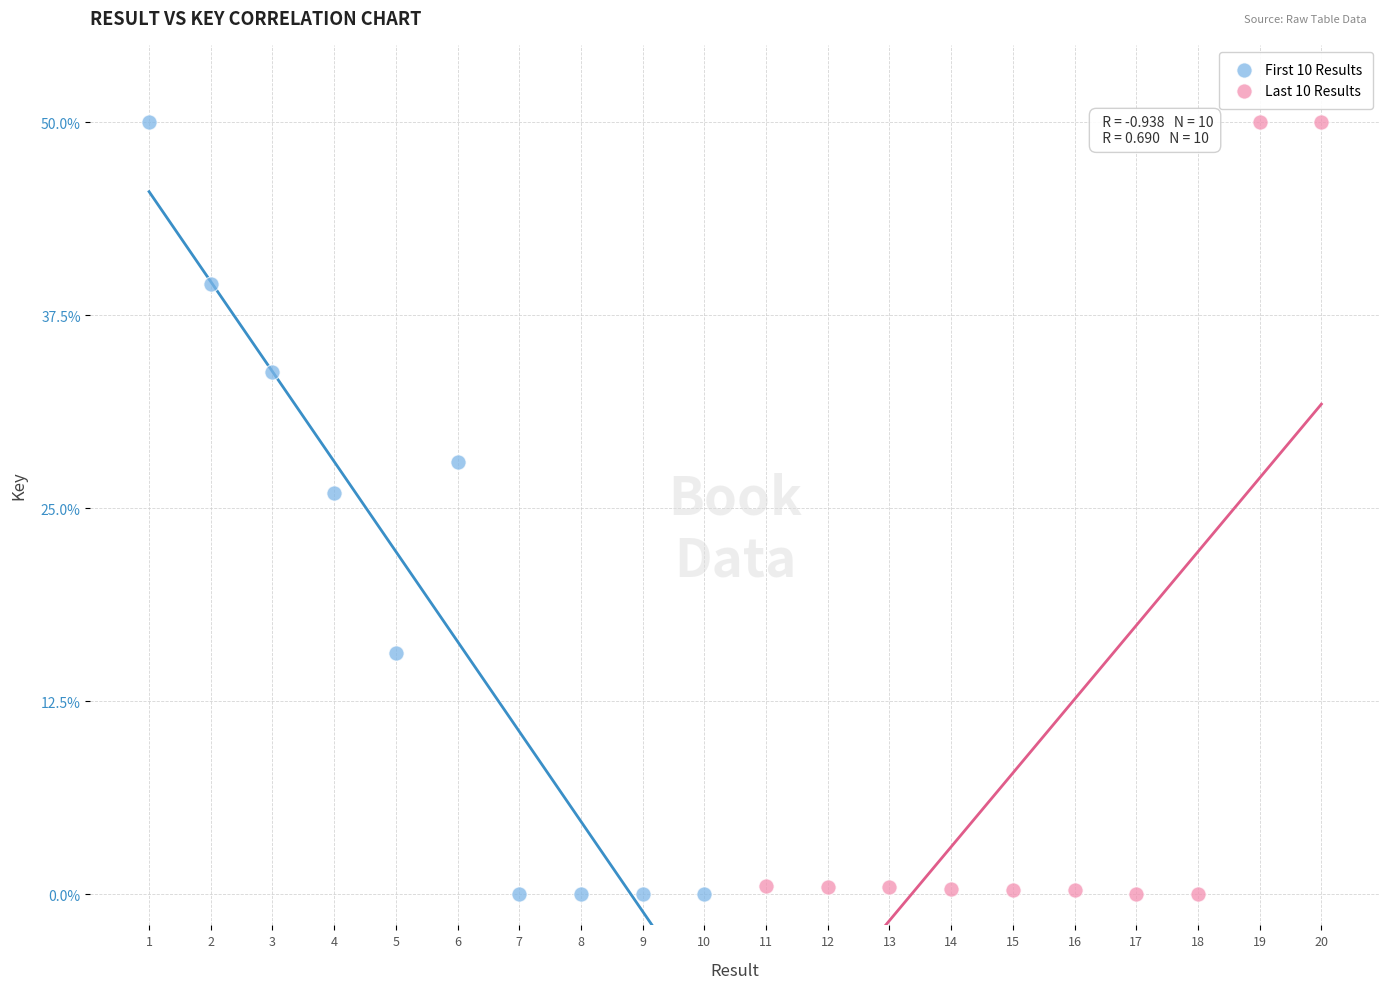

What are all the series names shown in the legend?

First 10 Results, Last 10 Results